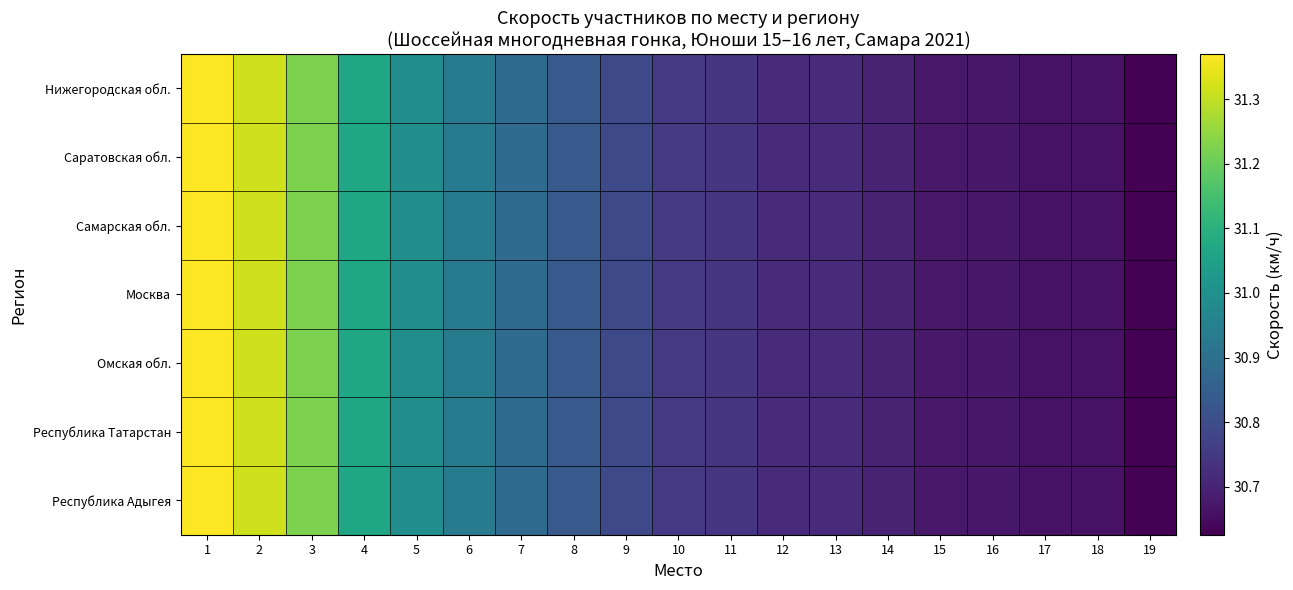

Which label corresponds to the smallest value in the chart?

19